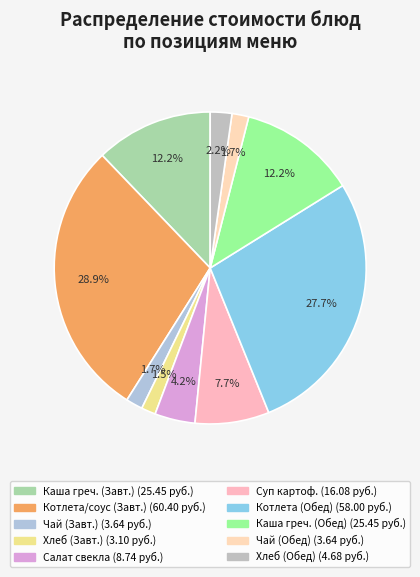

How many segments does this pie chart have?

10